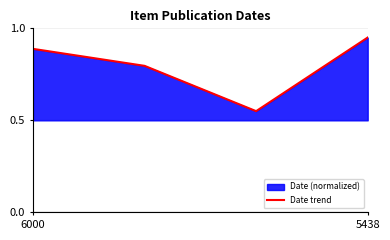

Between 5438 and 6000, which is larger?

5438